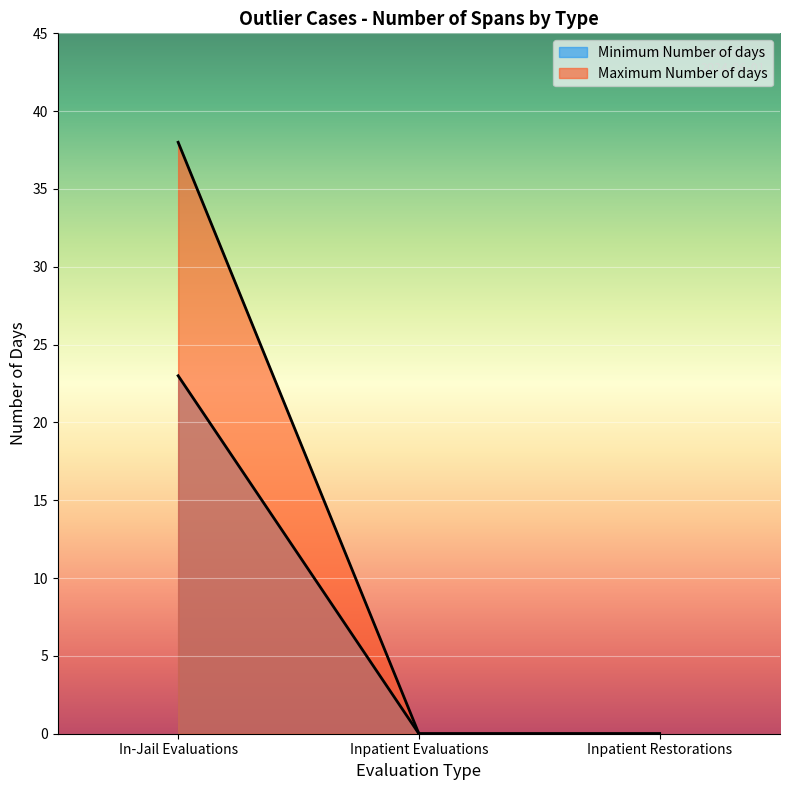

Count the Maximum Number of days values in the range 0 to 23.

3